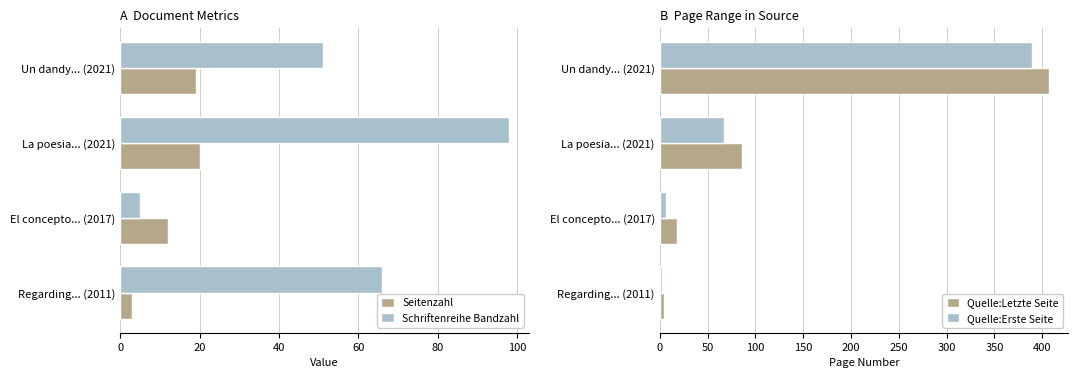

What is the lowest value of the Seitenzahl series?

3